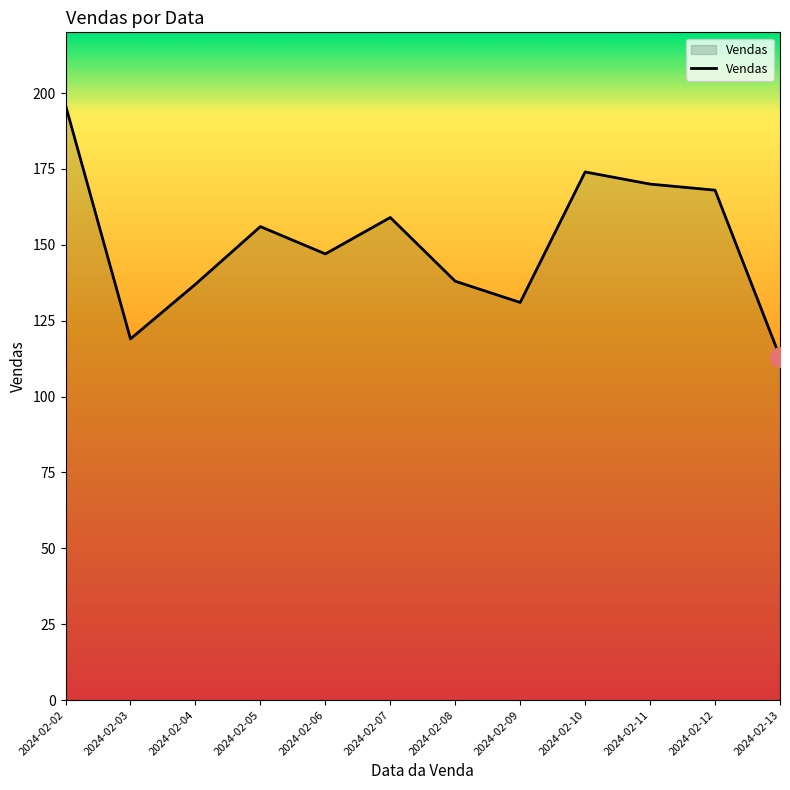

At which label does the data first exceed 156?

2024-02-02